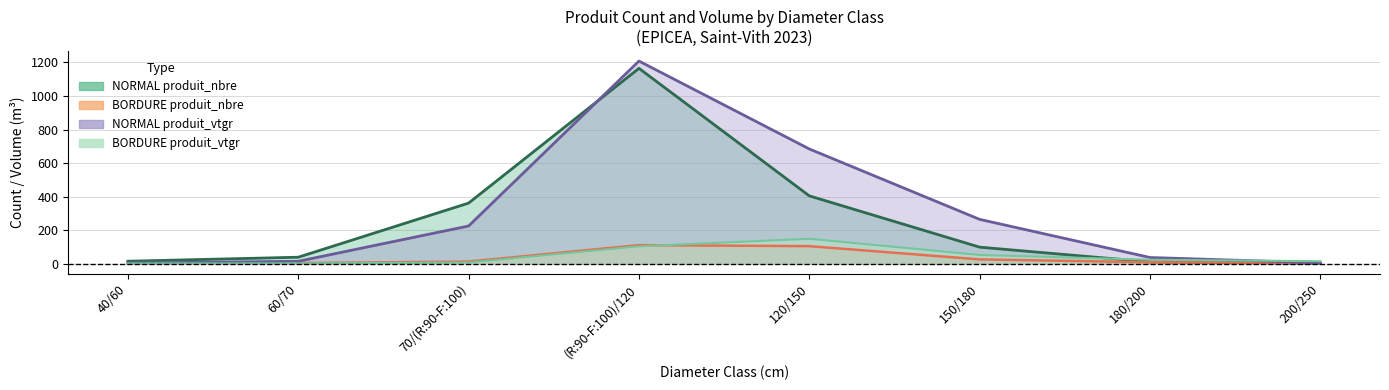

At which category does the chart reach its minimum across all series?

40/60